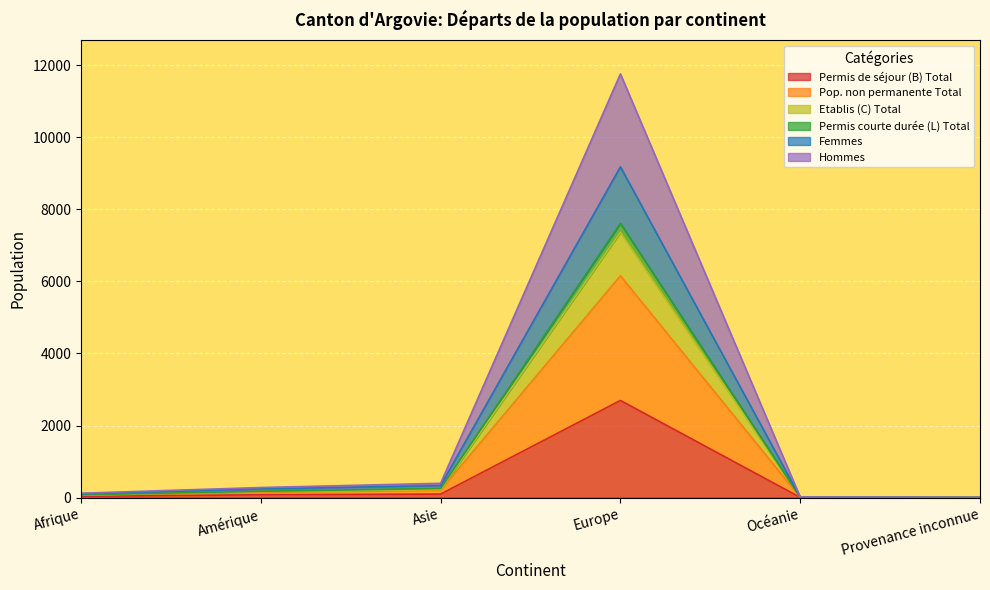

What position from the right is Amérique?

5